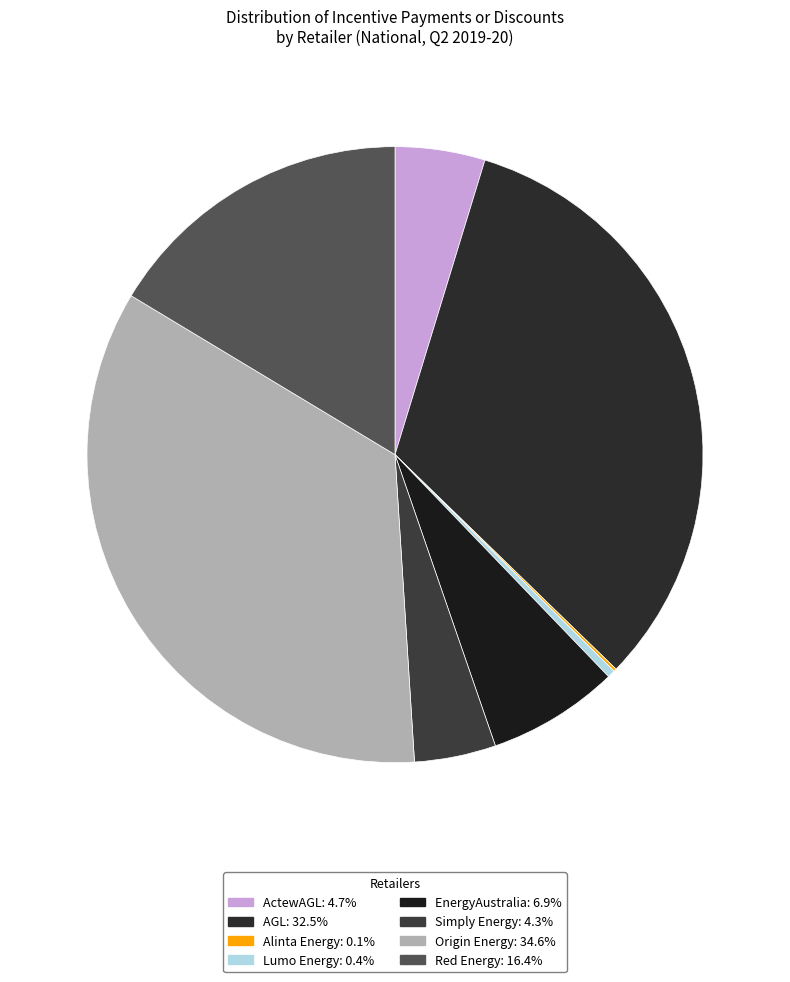

Count the number of slices in the pie.

8